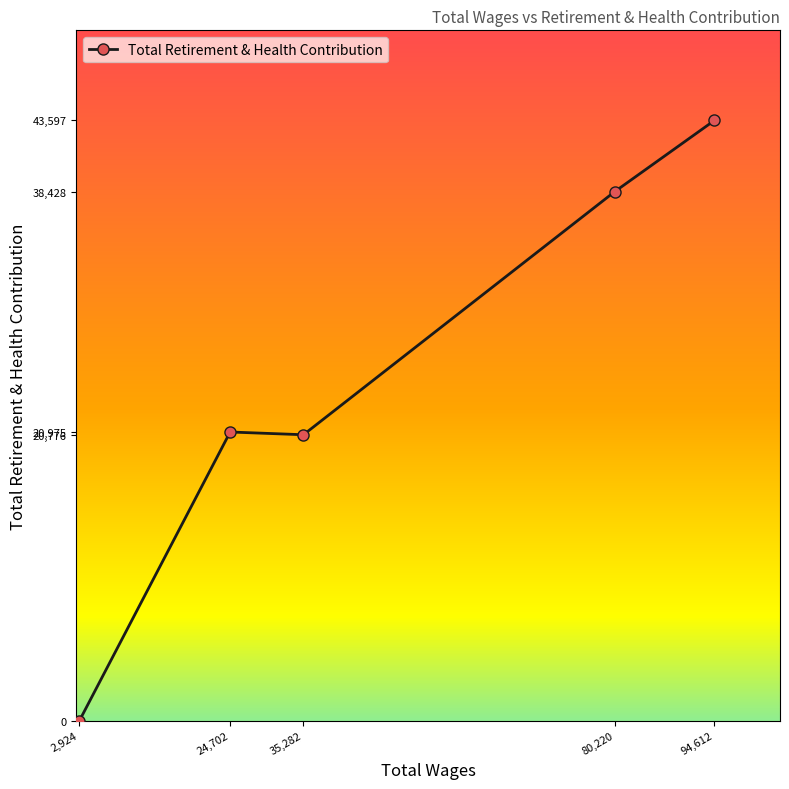

Which label corresponds to the smallest value in the chart?

2,924